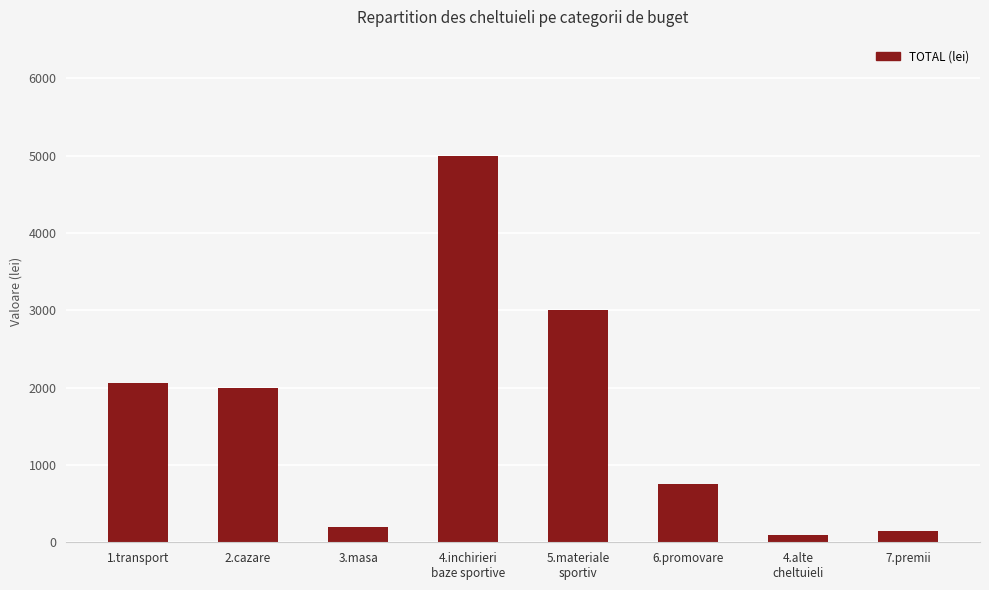

What is the label of the 7th bar from the left?

4.alte
cheltuieli